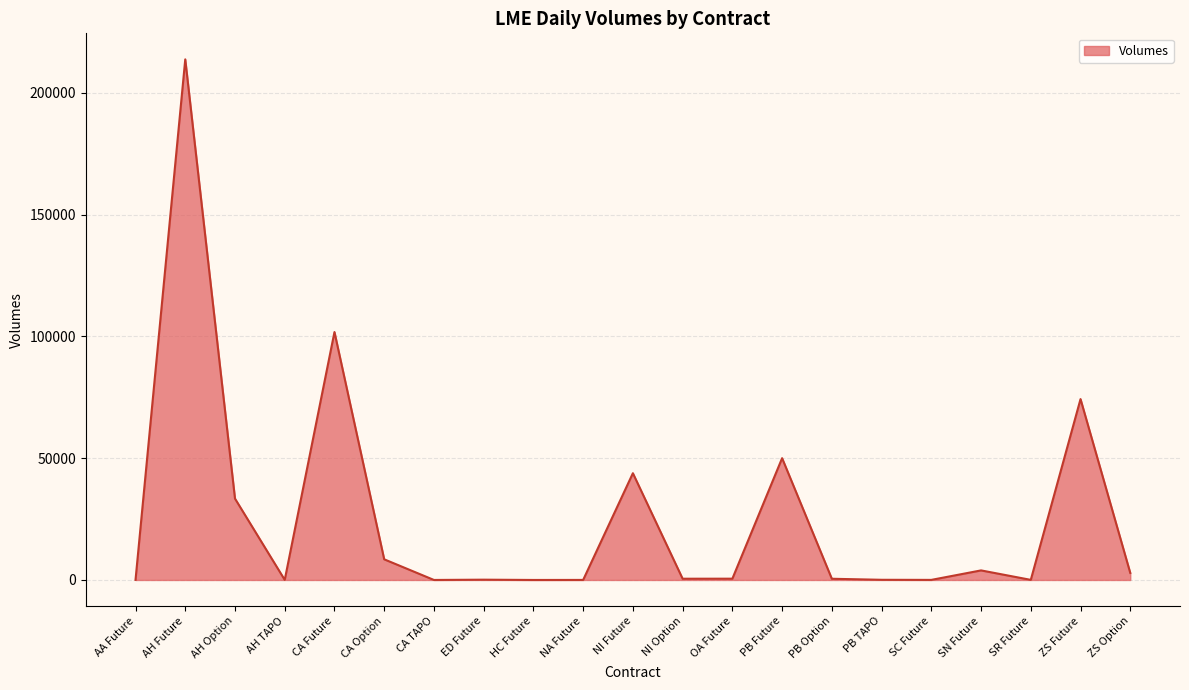

At which label is the value closest to 106853?

CA Future